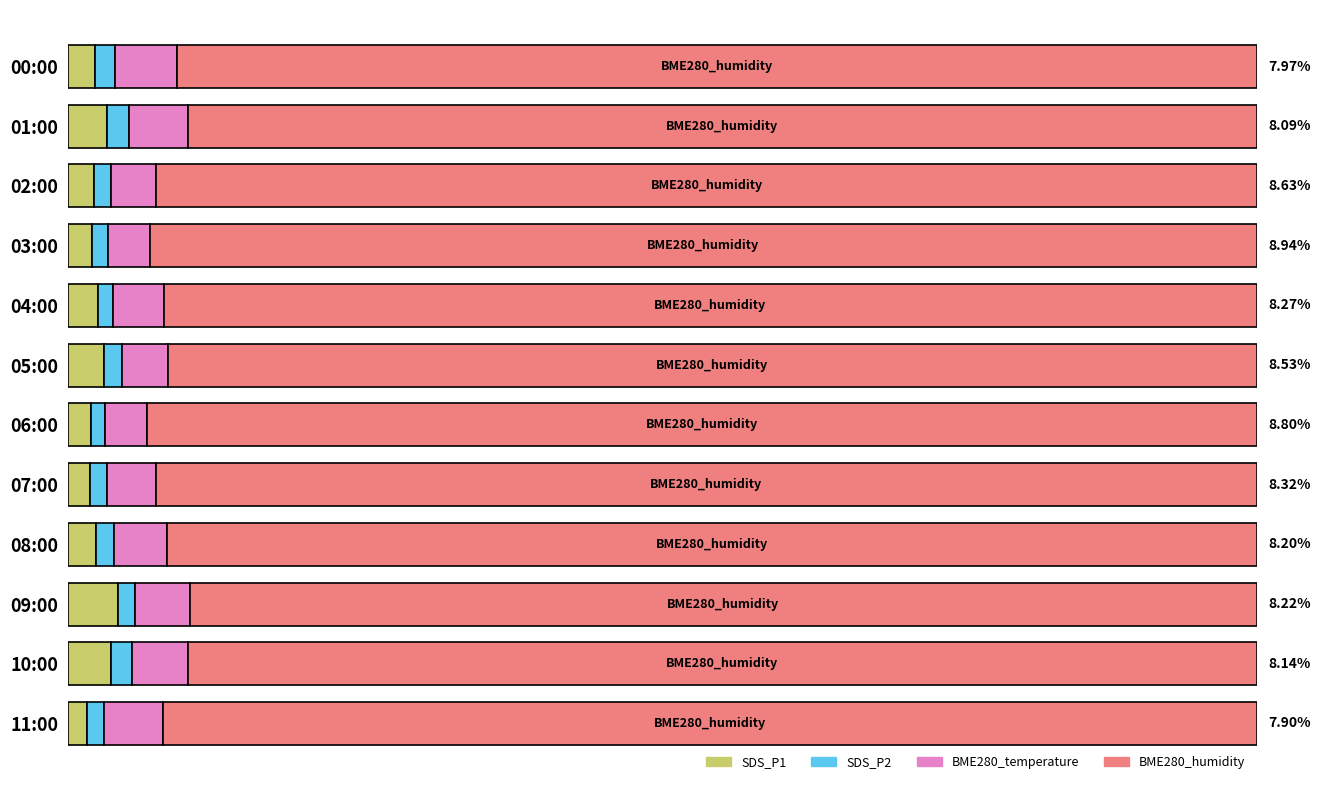

Count the number of categories in the chart.

12